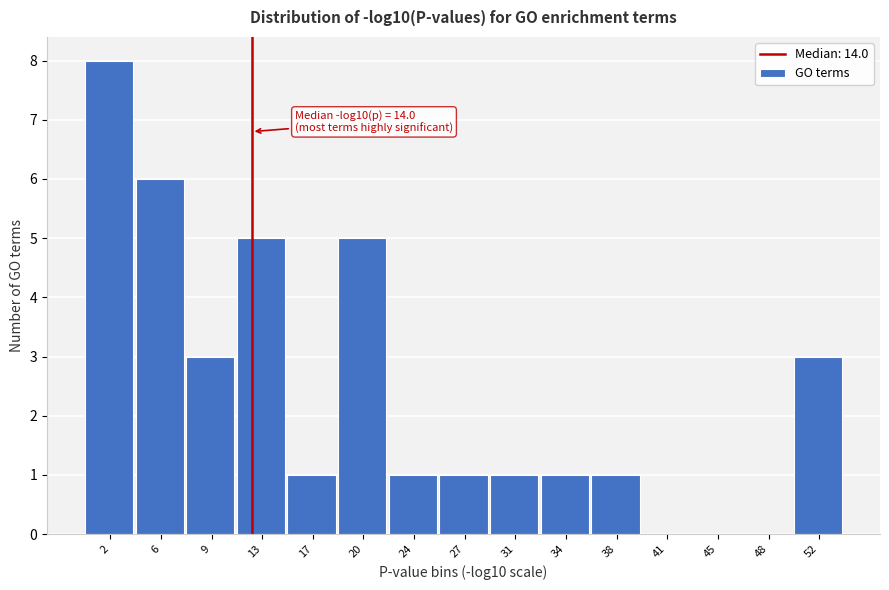

Reading left to right, extract all data points from this chart.

2=8	6=6	9=3	13=5	17=1	20=5	24=1	27=1	31=1	34=1	38=1	41=0	45=0	48=0	52=3